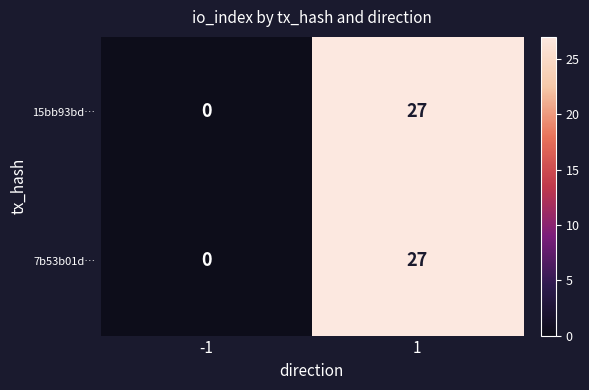

Is it true that 7b53b01d… equals 0 at -1?

True